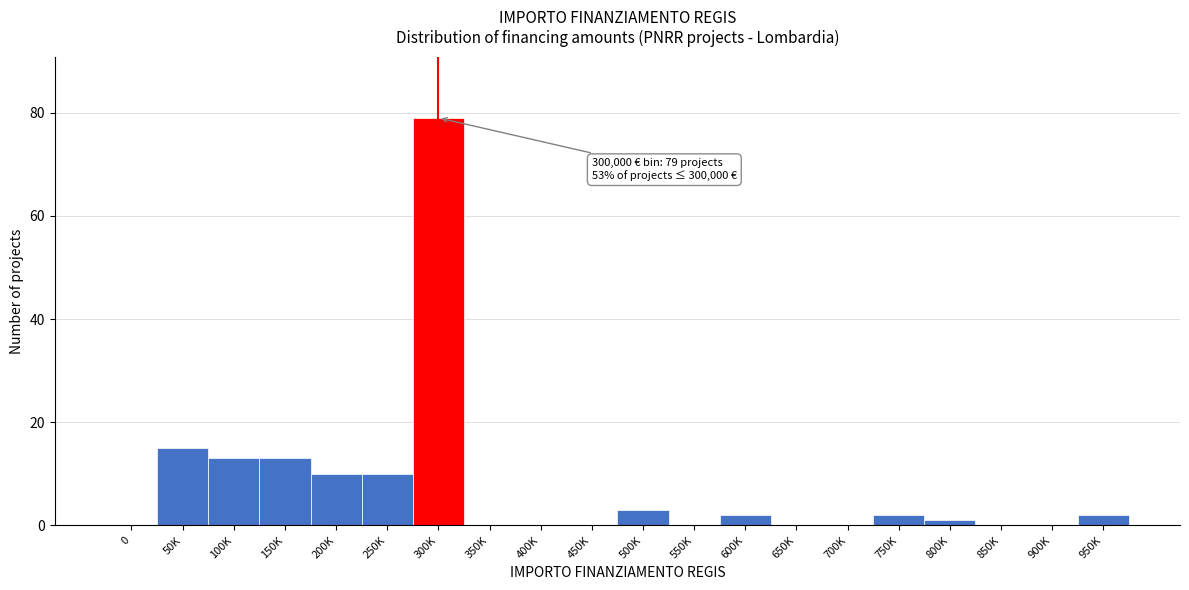

Reading left to right, list all the values displayed in this chart.

0=0	50K=15	100K=13	150K=13	200K=10	250K=10	300K=79	350K=0	400K=0	450K=0	500K=3	550K=0	600K=2	650K=0	700K=0	750K=2	800K=1	850K=0	900K=0	950K=2